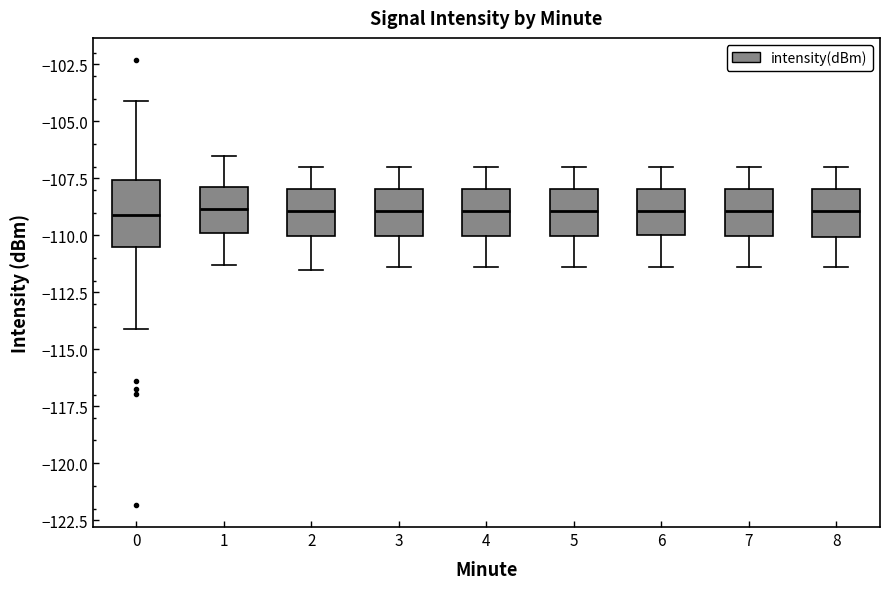

Reading left to right, read every box against the y-axis: the position of its median line, the range the box covers, and the ends of its whiskers. The values are not printed on the chart, so give them approximately, as read against the axis.

0: median -109.0, box -110.5 to -107.5, whiskers -114.0 to -104.0
1: median -109.0, box -110.0 to -108.0, whiskers -111.5 to -106.5
2: median -109.0, box -110.0 to -108.0, whiskers -111.5 to -107.0
3: median -109.0, box -110.0 to -108.0, whiskers -111.5 to -107.0
4: median -109.0, box -110.0 to -108.0, whiskers -111.5 to -107.0
5: median -109.0, box -110.0 to -108.0, whiskers -111.5 to -107.0
6: median -109.0, box -110.0 to -108.0, whiskers -111.5 to -107.0
7: median -109.0, box -110.0 to -108.0, whiskers -111.5 to -107.0
8: median -109.0, box -110.0 to -108.0, whiskers -111.5 to -107.0